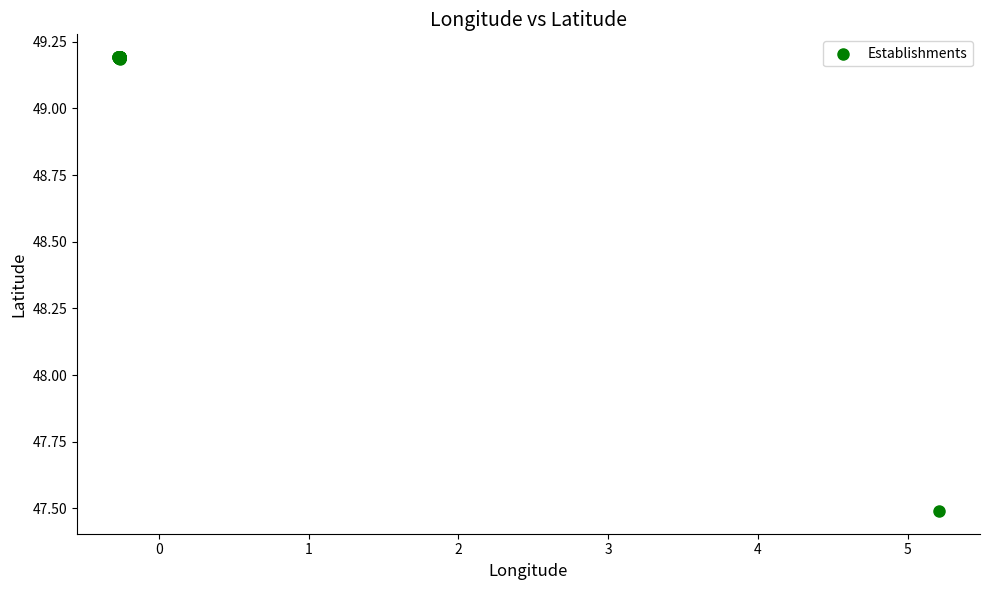

What Y value in the scatter plot is closest to 48?

47.5